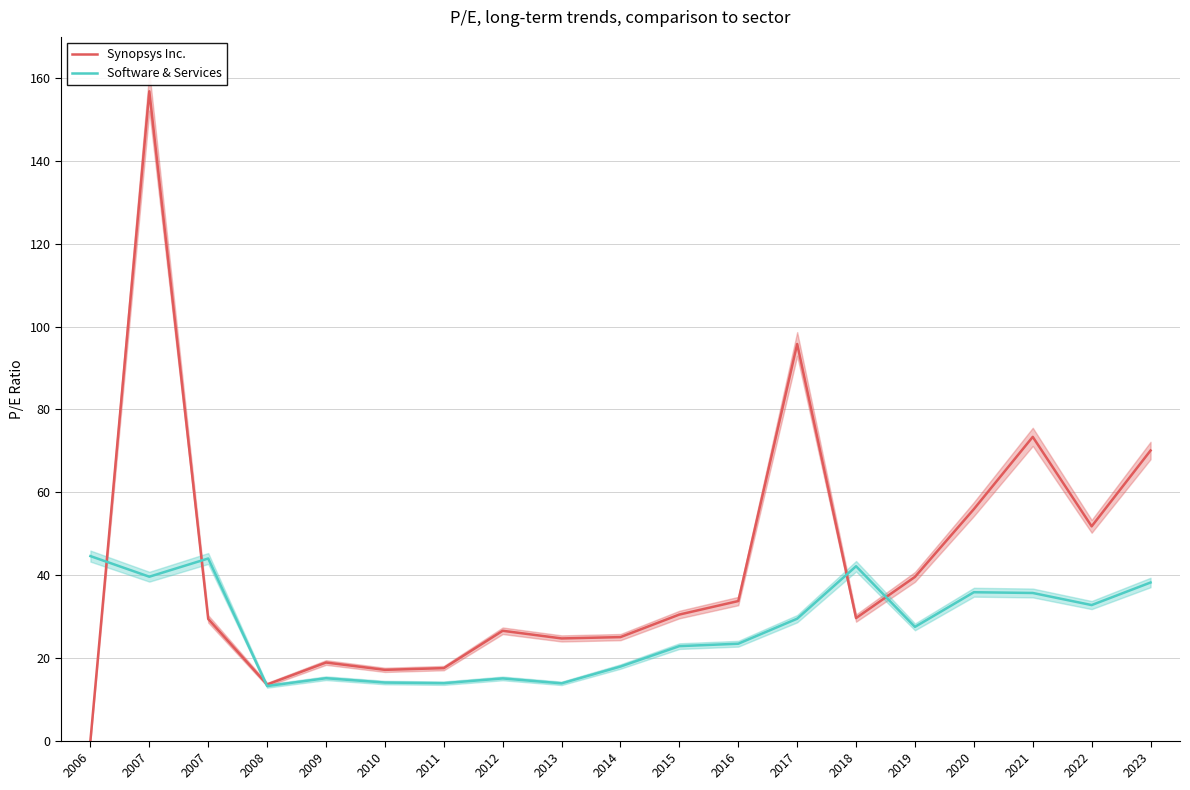

Is this an area chart (filled region under the line)?

No